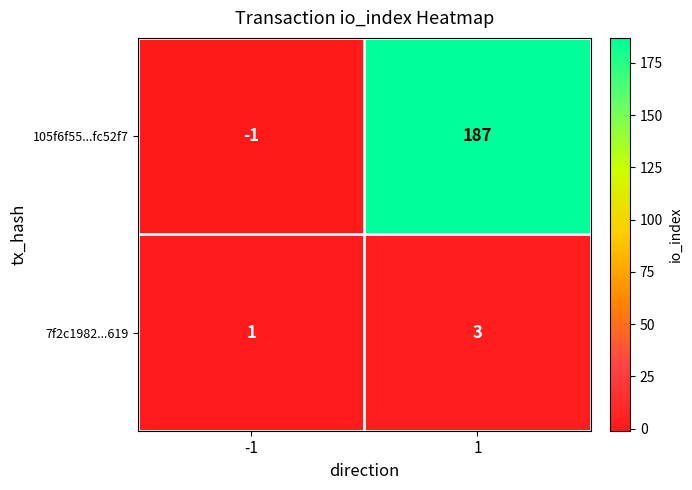

Which series has the largest total across all categories?

105f6f55...fc52f7